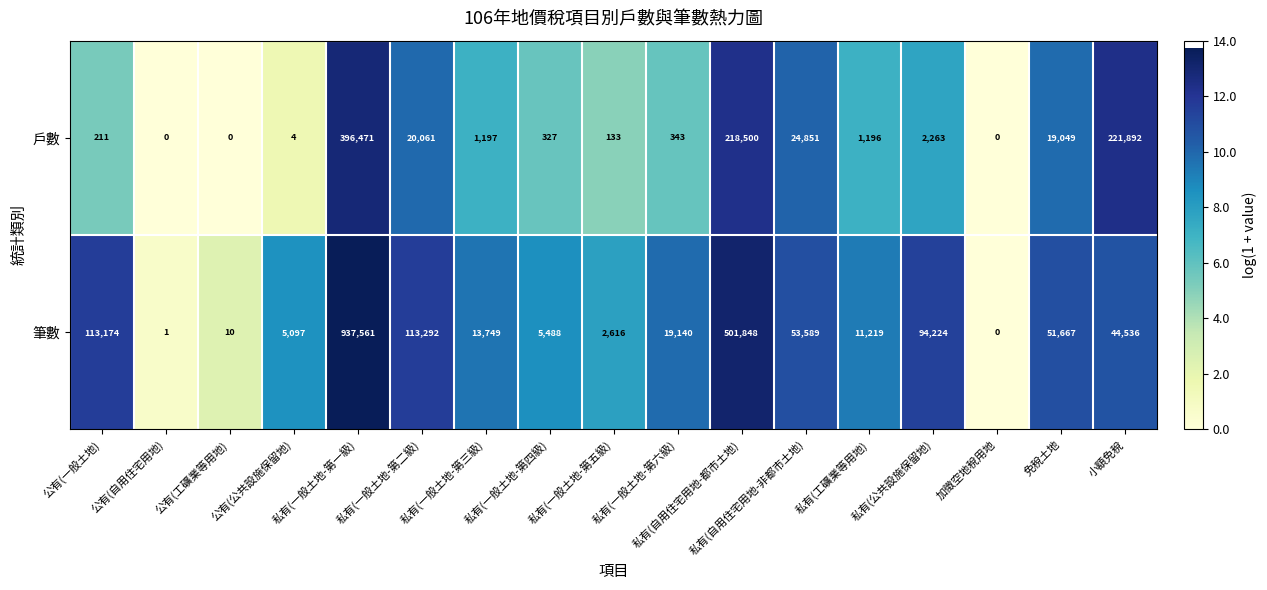

Which series has the largest total across all categories?

筆數